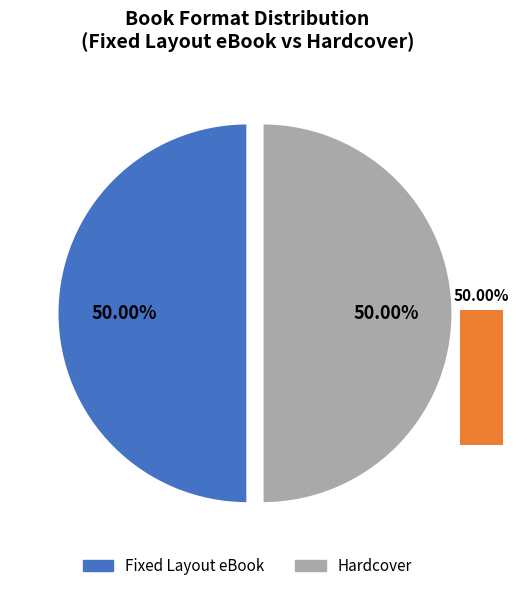

Is 3 - Animal Architects the majority of the pie?

No